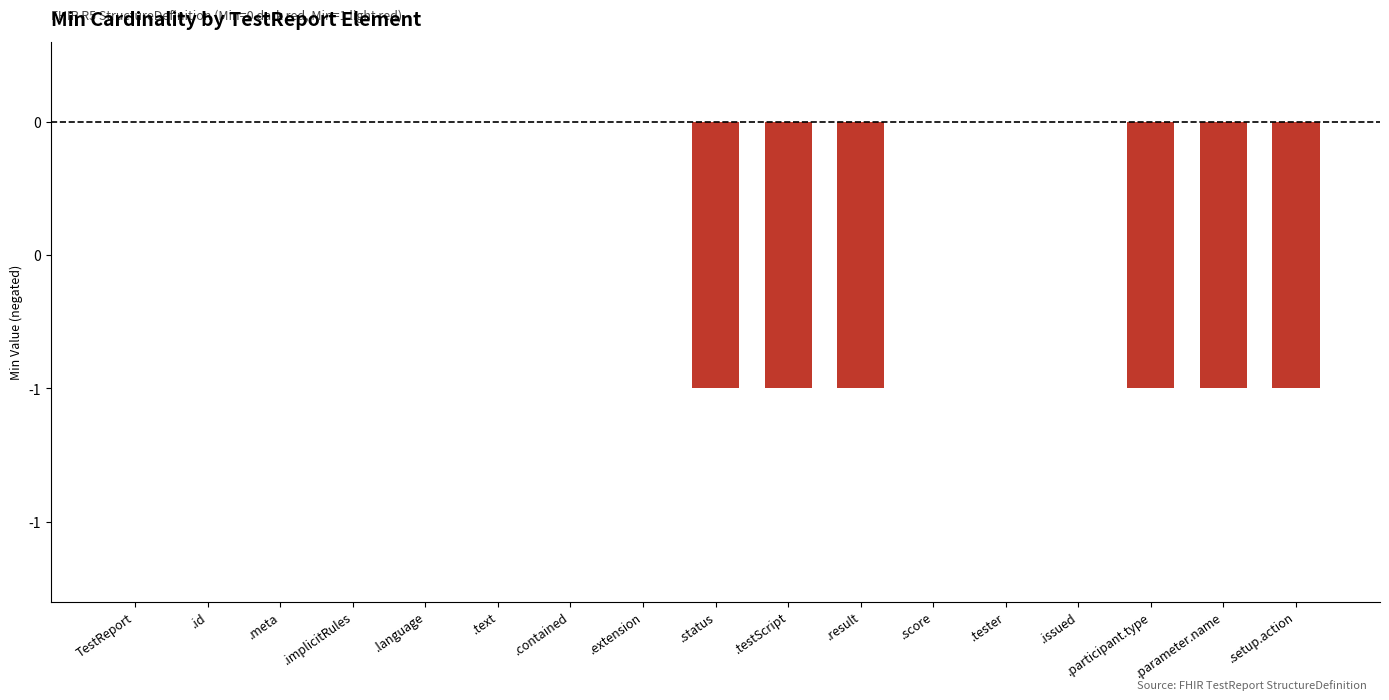

Are the bars horizontal?

No